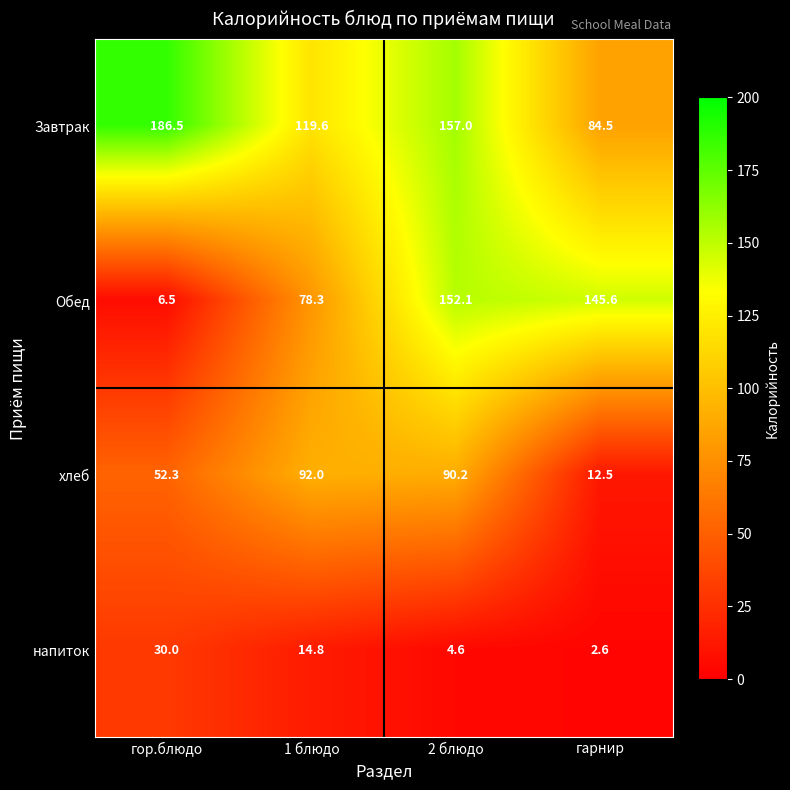

What is the total value across all series at гор.блюдо?

275.3